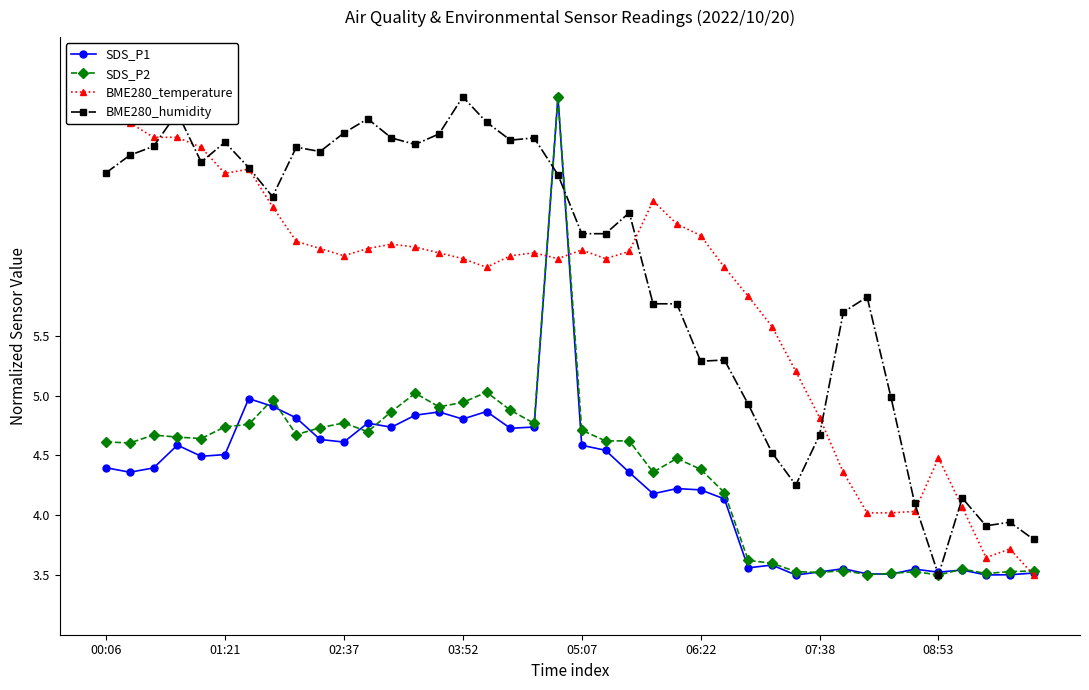

What value does the BME280_temperature series have at 18?

6.2